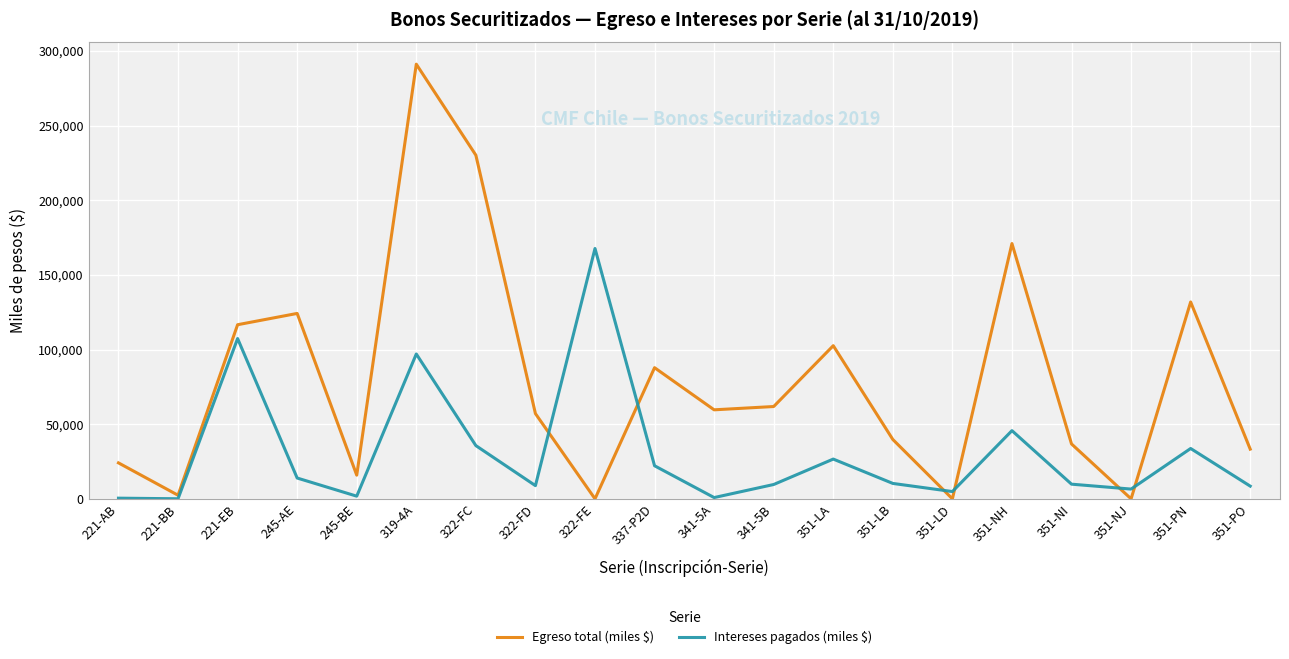

At which label is Egreso total (miles $) closest to 145541?

351-PN